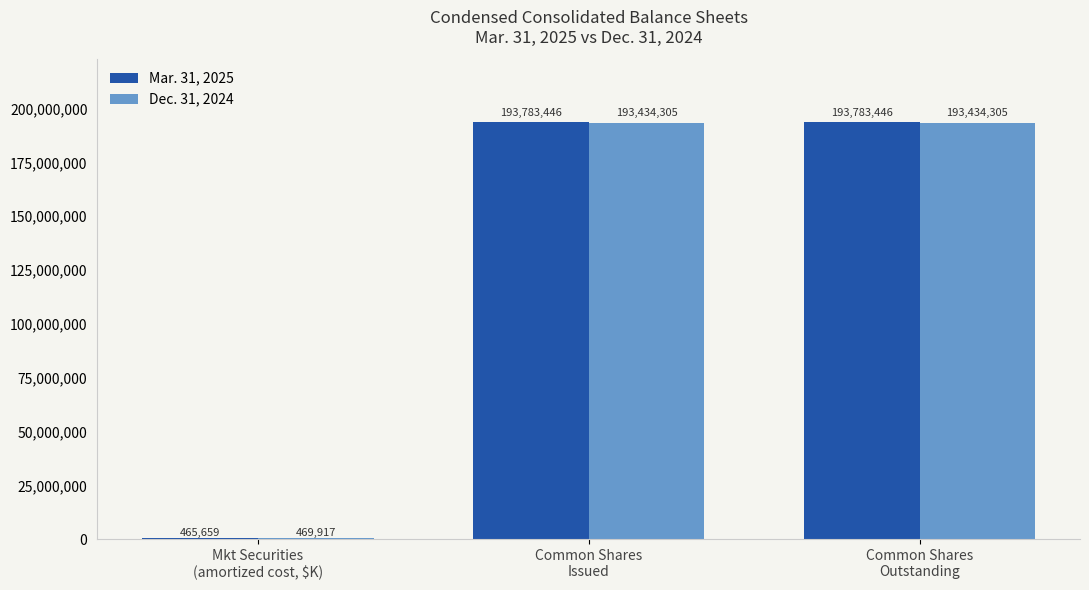

How many groups of bars are there?

3